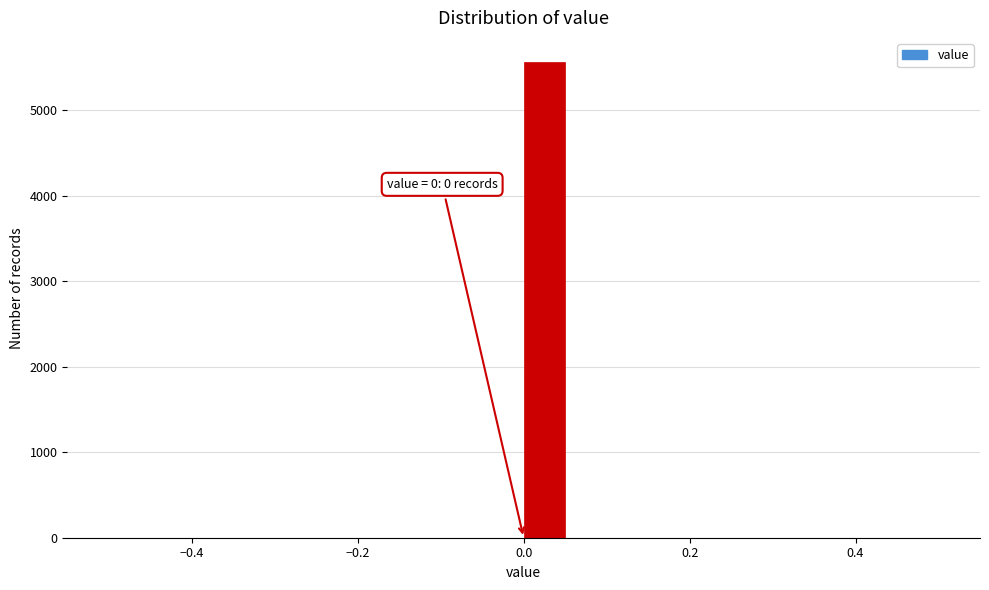

Around what value on the x-axis is the tallest bar? Give the approximate position of its centre, as read against the axis.

0.02